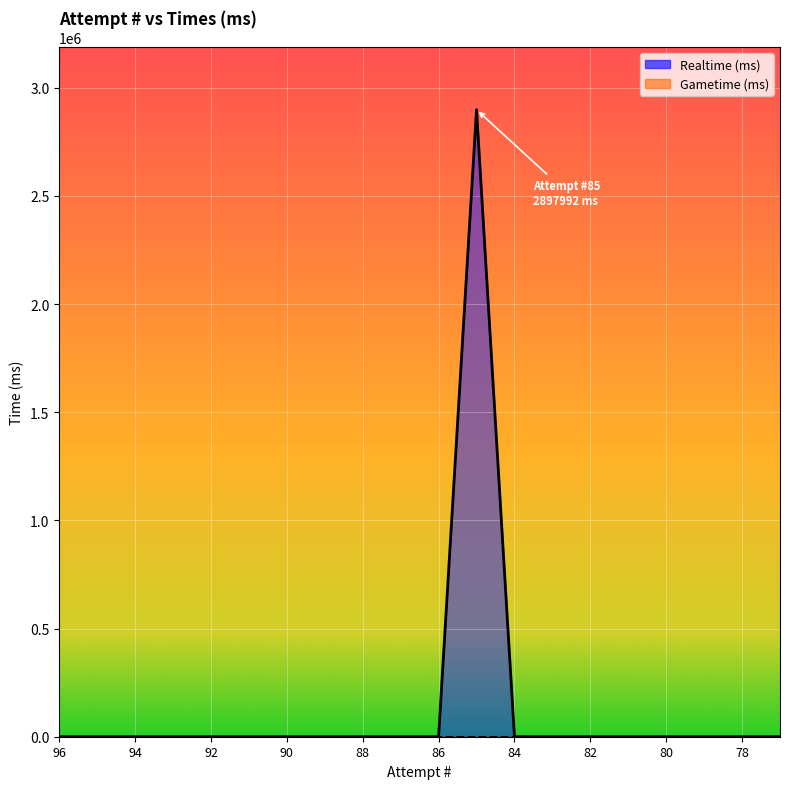

Reading left to right, extract all data points from this chart.

0	0	0	0	0	0	0	0	0	0	0	2897992	0	0	0	0	0	0	0	0